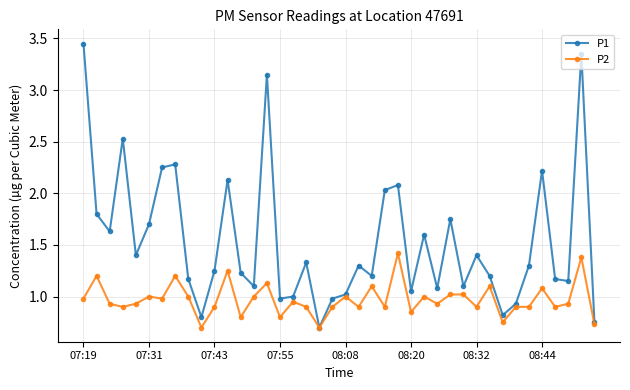

What is the minimum value for P1?

0.7